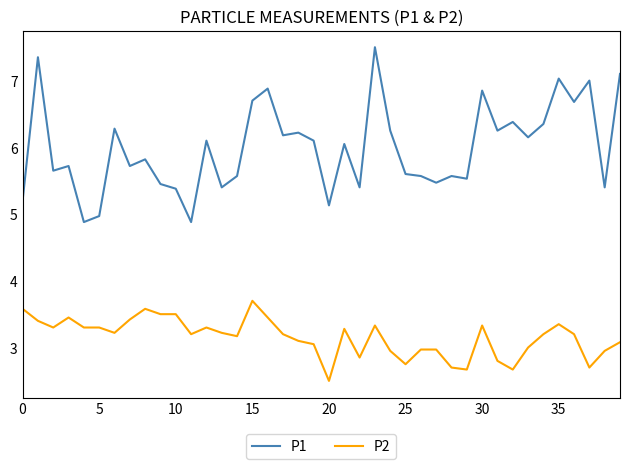

Which series has the largest range (max minus min)?

P1